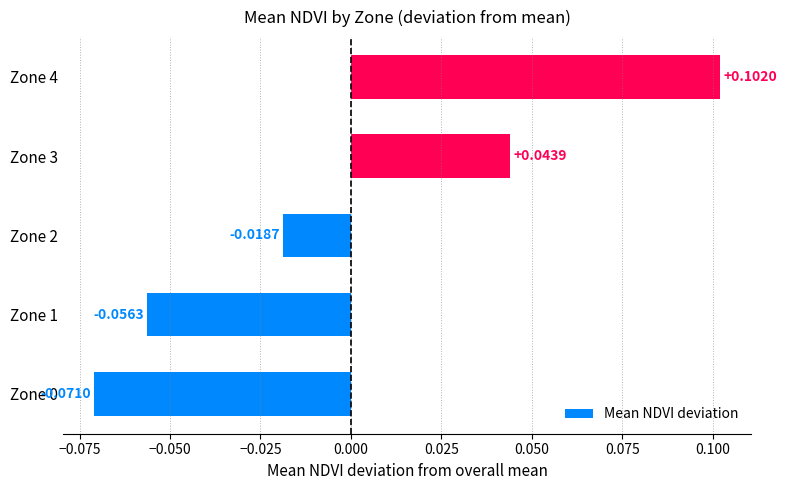

Which has a higher value, Zone 1 or Zone 3?

Zone 3